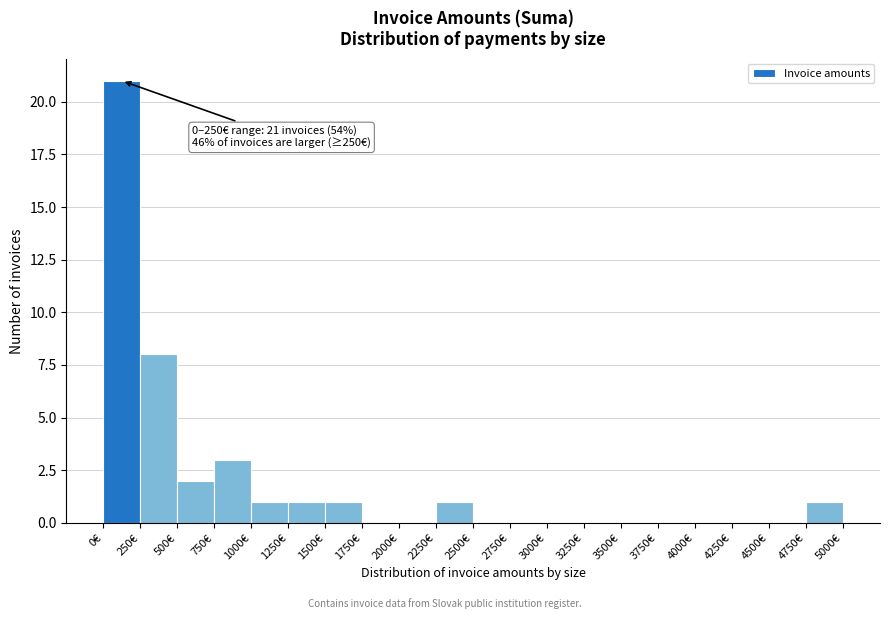

Over which range of the x-axis is the bar tallest?

0 to 250